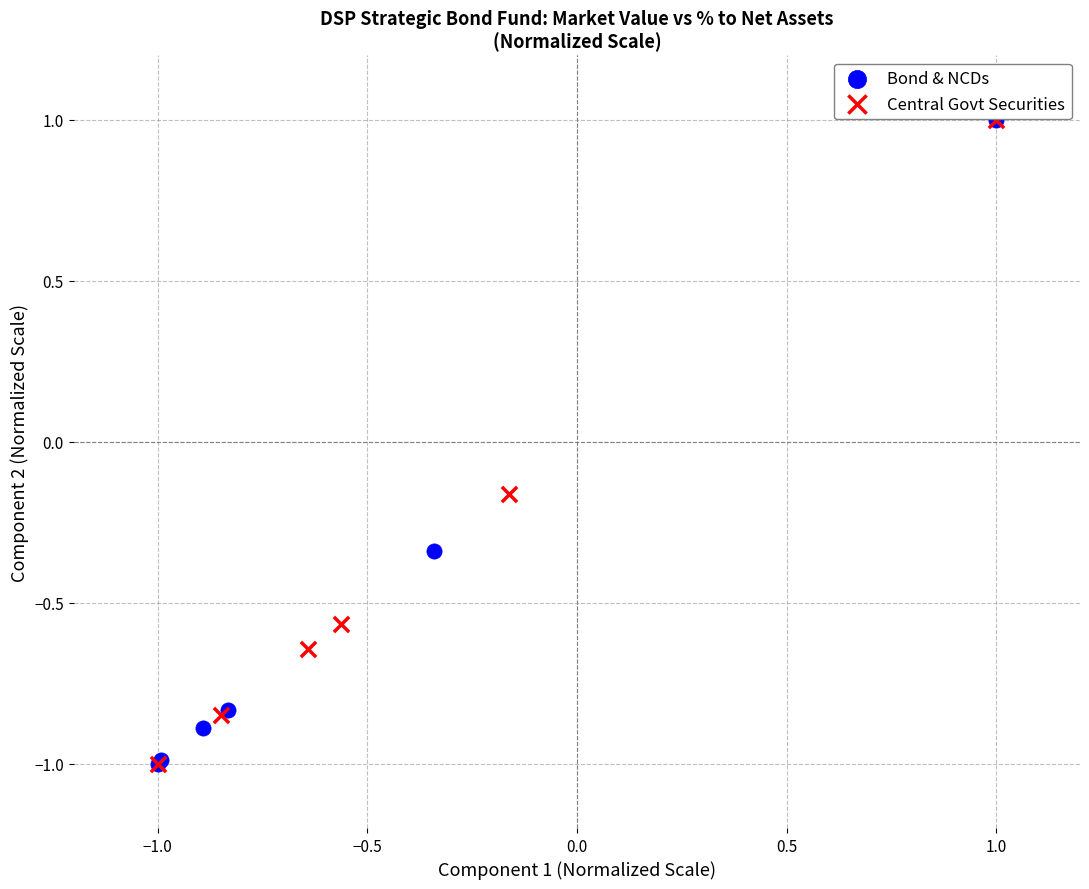

What are all the series names shown in the legend?

Bond & NCDs, Central Govt Securities